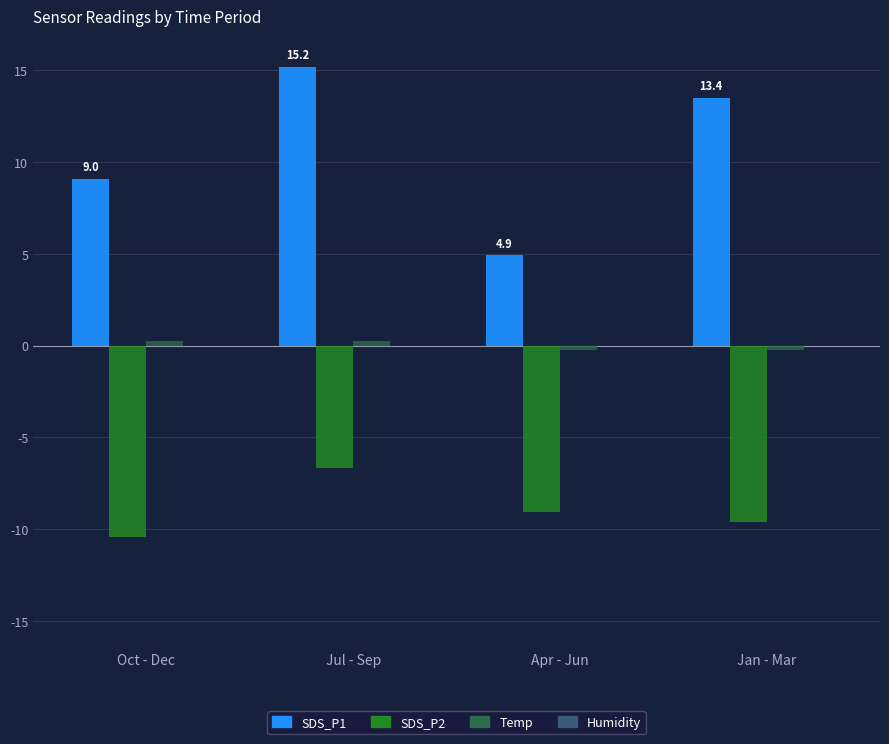

Which series has the widest spread of values?

SDS_P1